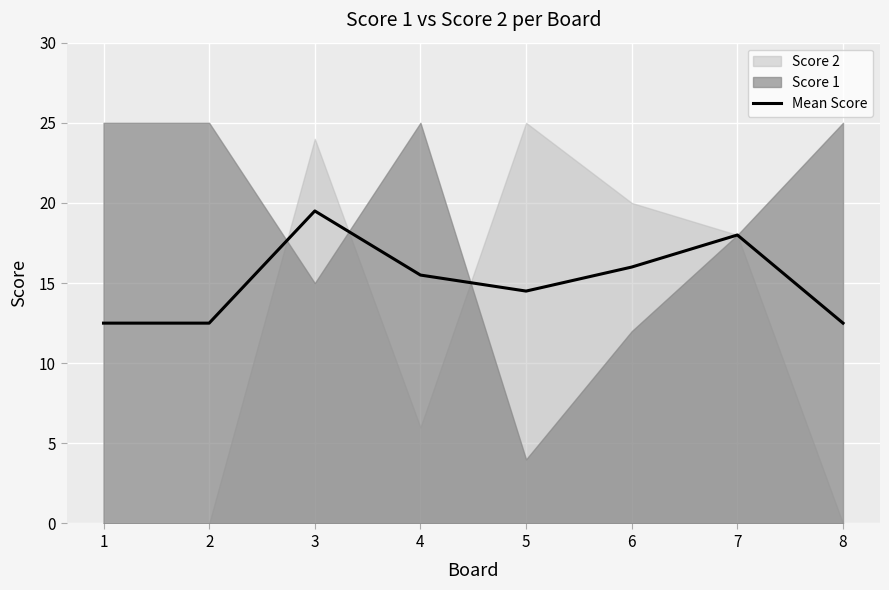

Where does the Mean Score series first go above 15?

3